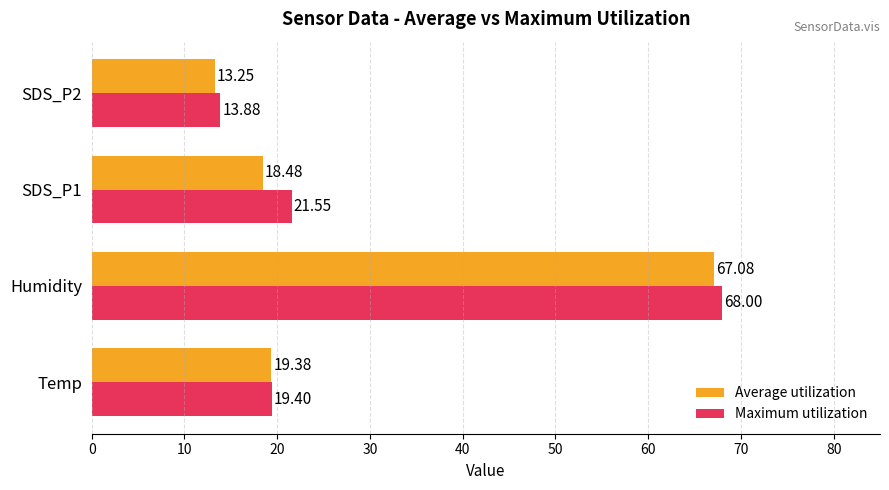

What are all the series names shown in the legend?

Average utilization, Maximum utilization